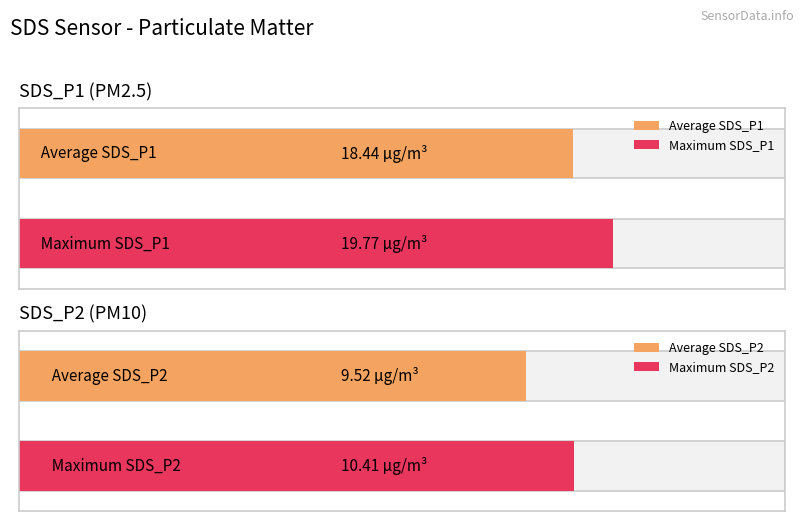

Is it true that SDS_P1 equals 3.4 at -54?

False